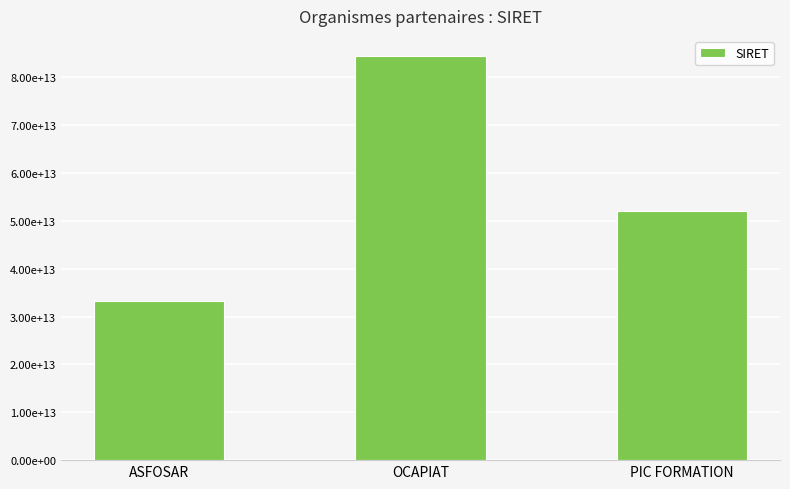

The value at PIC FORMATION is 27820219287312. True or false?

False